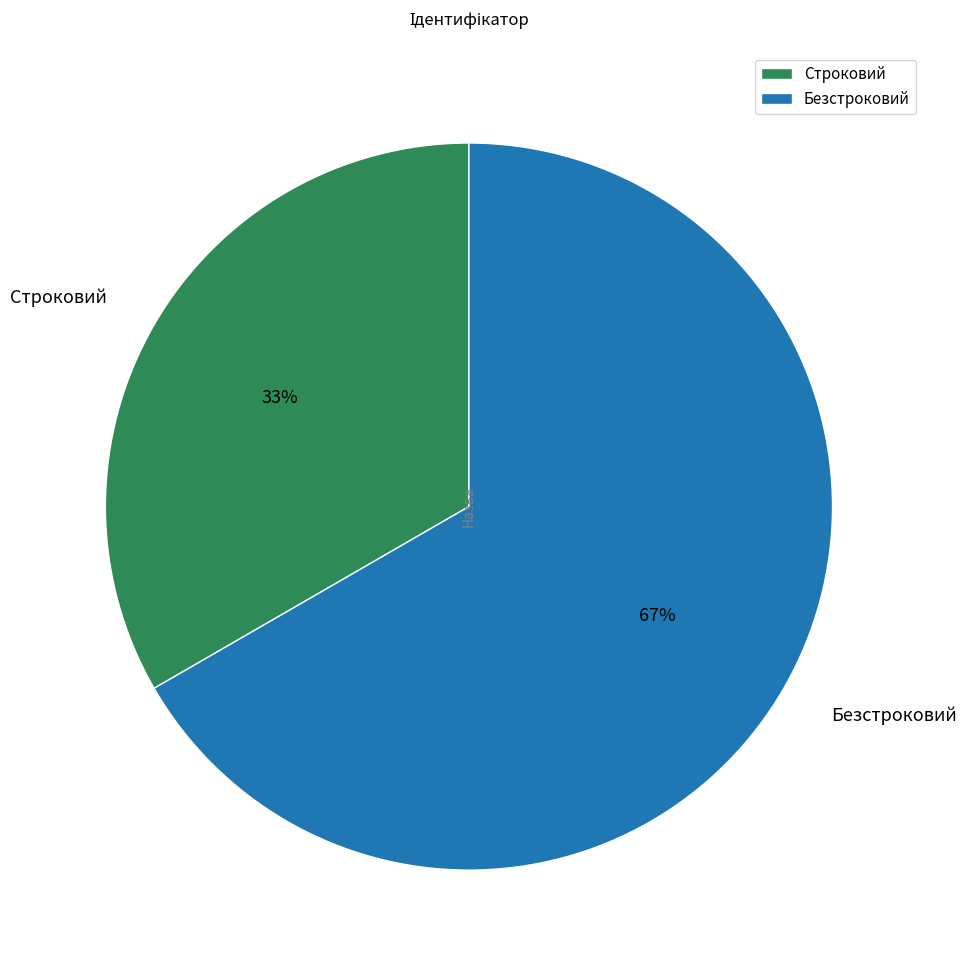

What is the ratio of the value at Строковий to the value at Безстроковий?

0.5